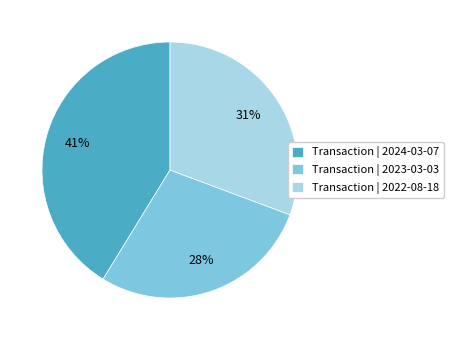

Is Transaction | 2024-03-07 the majority of the pie?

No